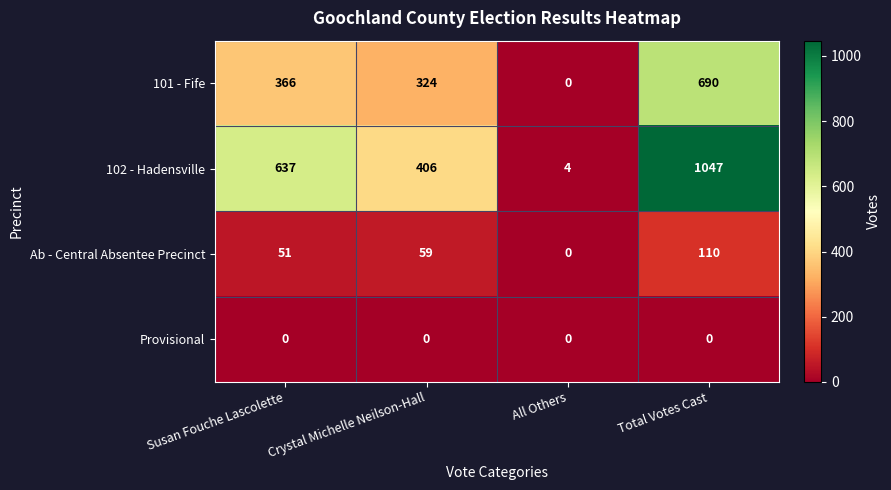

What is the average value of the Ab - Central Absentee Precinct series?

55